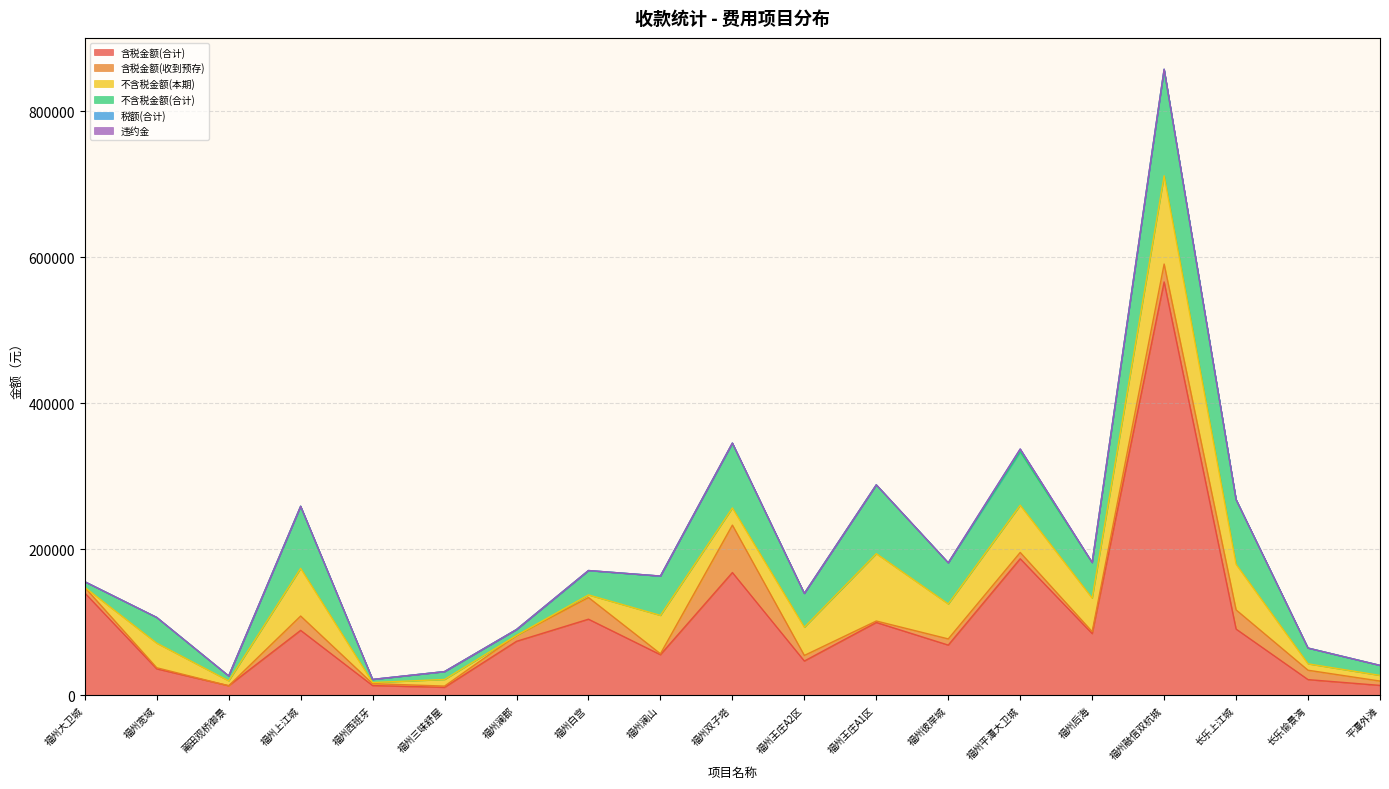

In 含税金额(合计), how many points are higher than both neighbors (excluding endpoints)?

6